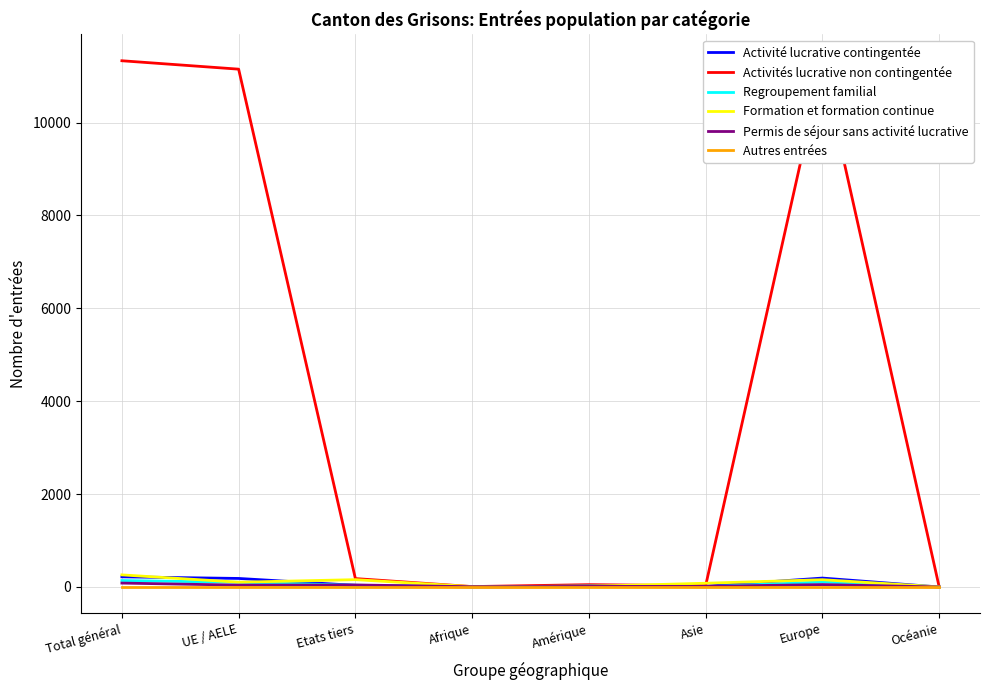

What is the difference between the Formation et formation continue values at Europe and UE / AELE?

54